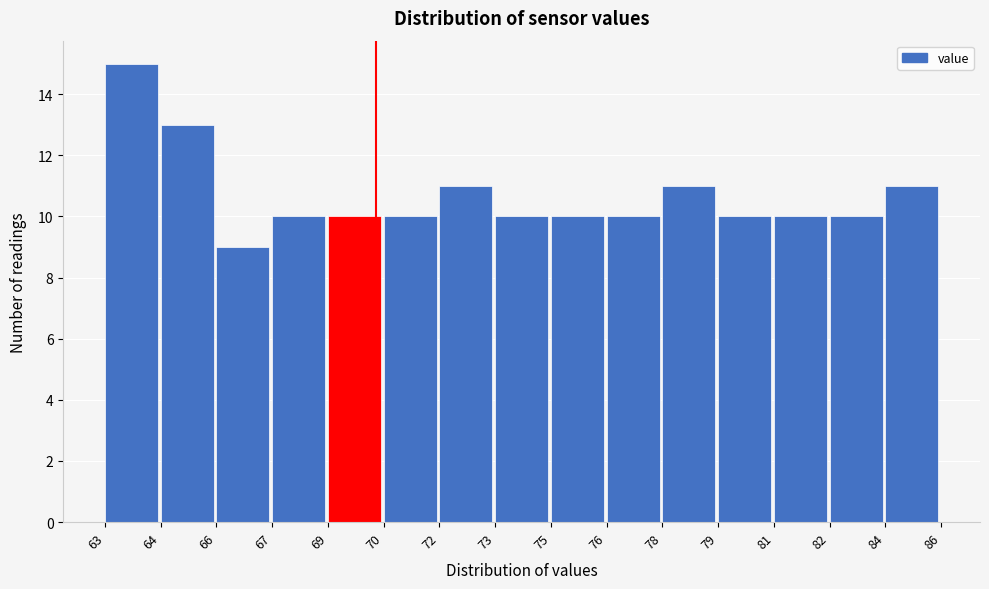

Reading right to left, transcribe all the data shown in this chart.

84=11	82=10	81=10	79=10	78=11	76=10	75=10	73=10	72=11	70=10	69=10	67=10	66=9	64=13	63=15